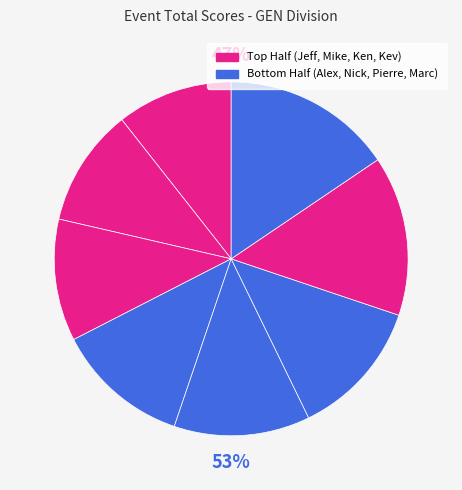

Which slice is the smallest?

Jeff MacKeigan